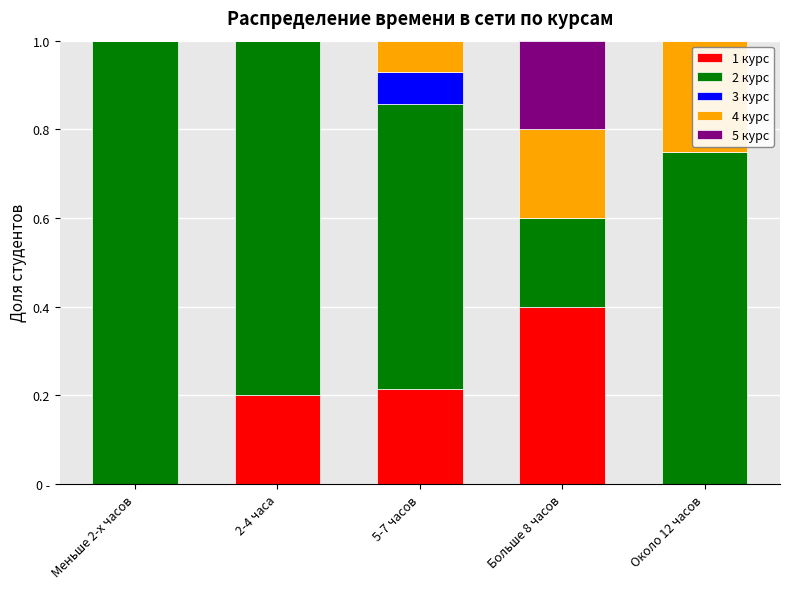

What is the label of the 2nd bar from the left?

2-4 часа